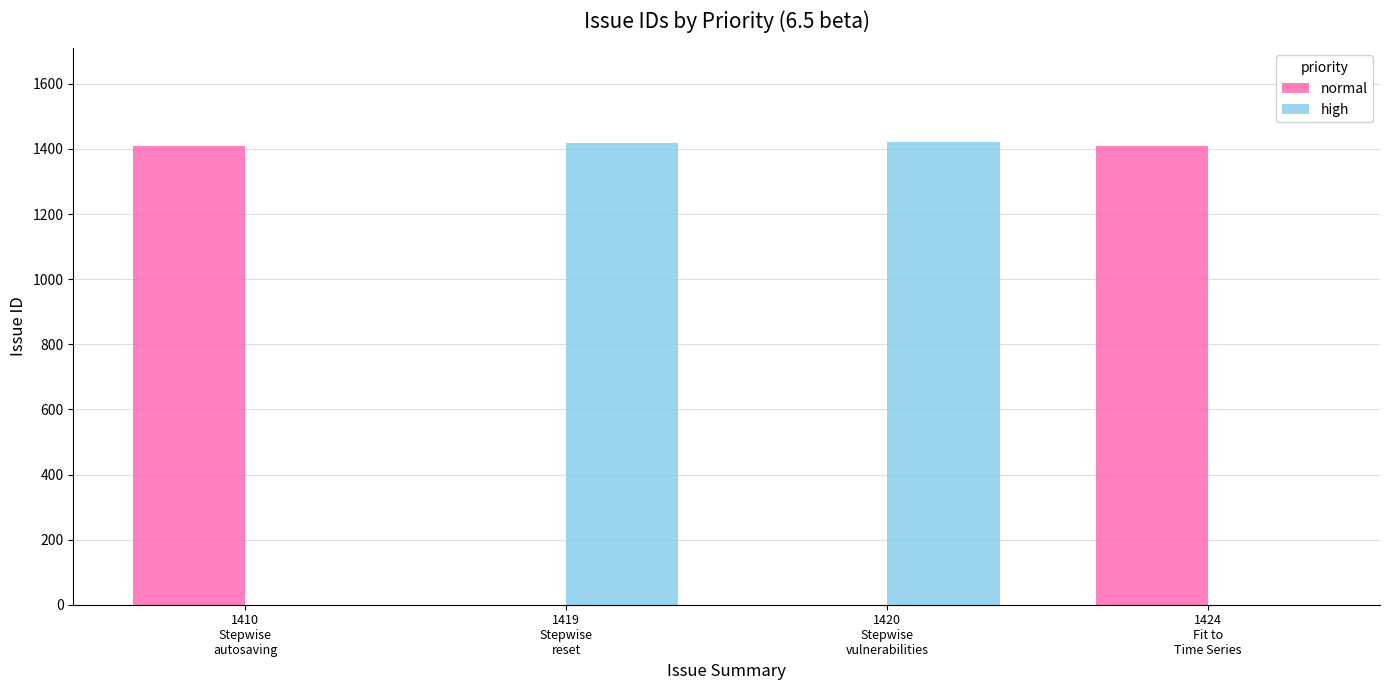

What is the greatest value displayed?

1420